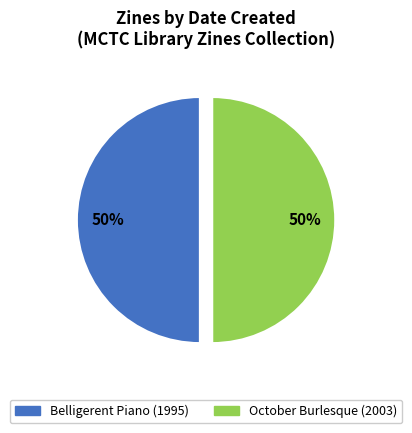

How many slices are in this pie chart?

2